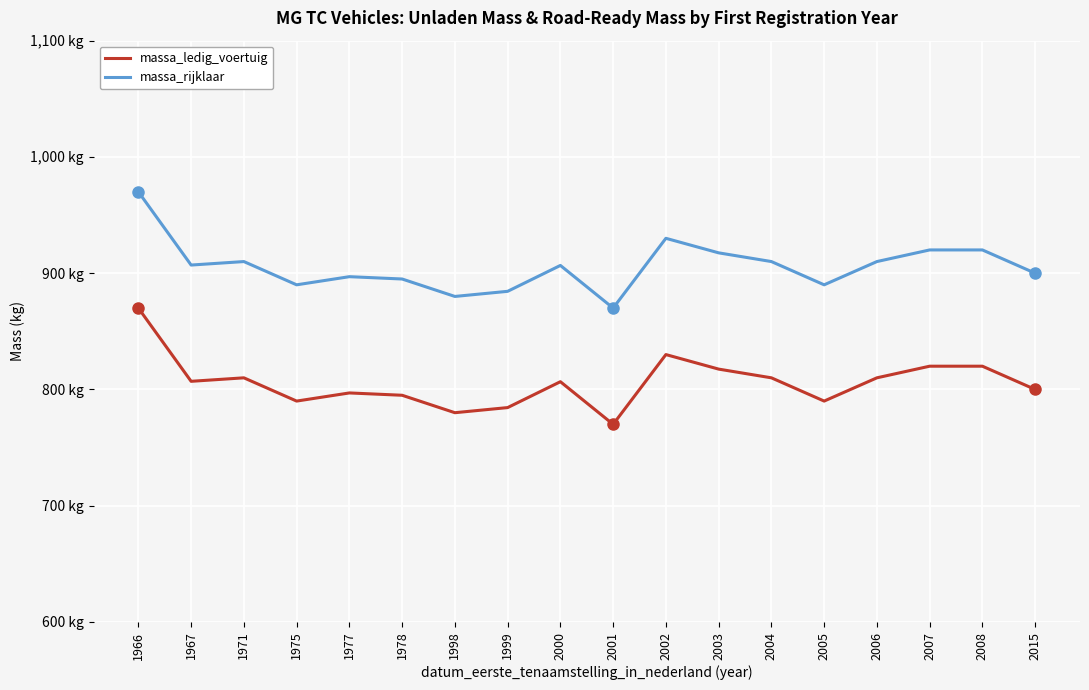

List the labels in order of massa_ledig_voertuig value, smallest first.

2001, 1998, 1999, 1975, 2005, 1978, 1977, 2015, 2000, 1967, 1971, 2004, 2006, 2003, 2007, 2008, 2002, 1966